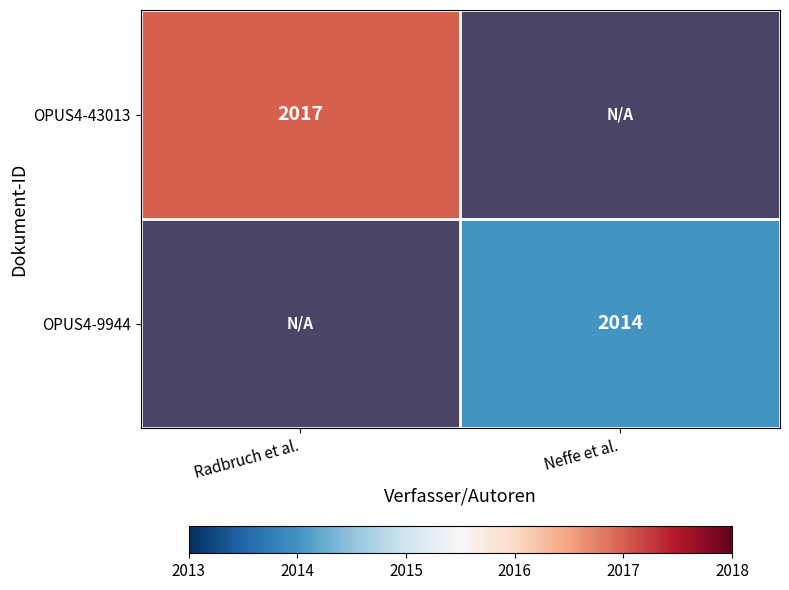

Count the number of categories in the chart.

2